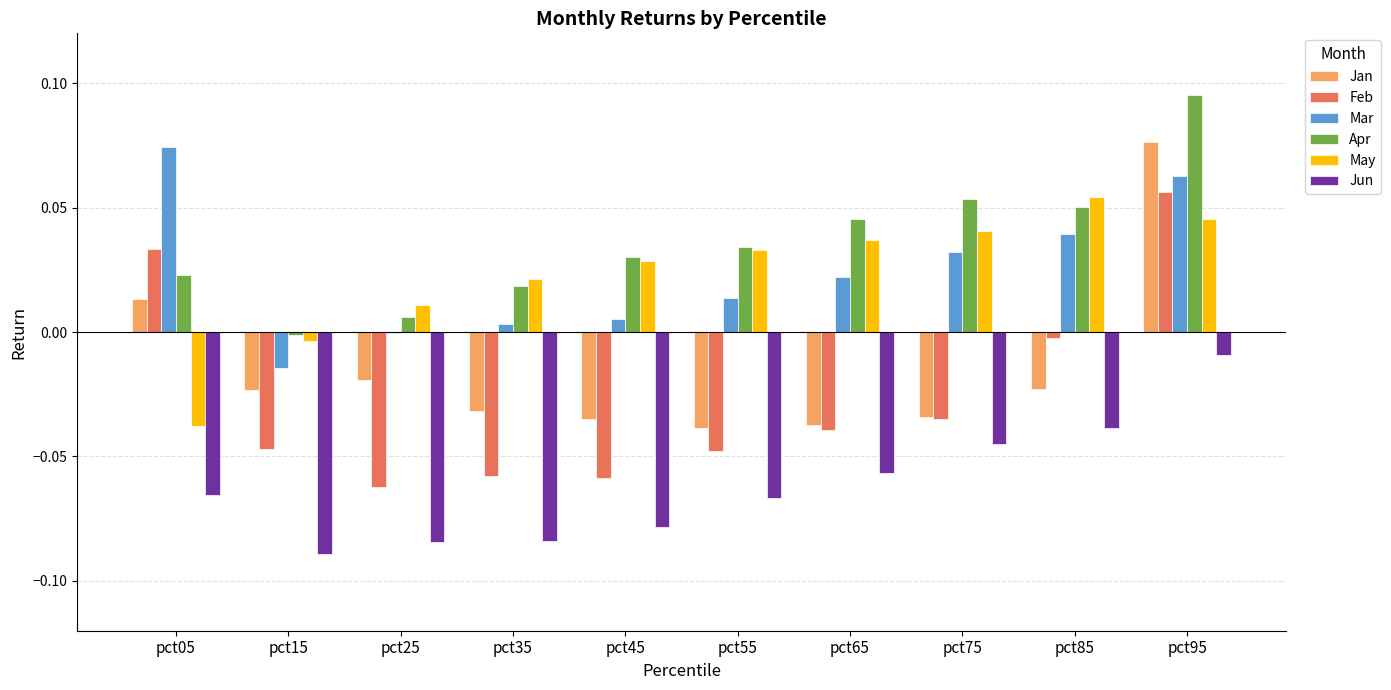

Where is Mar nearest to the value 0?

pct25